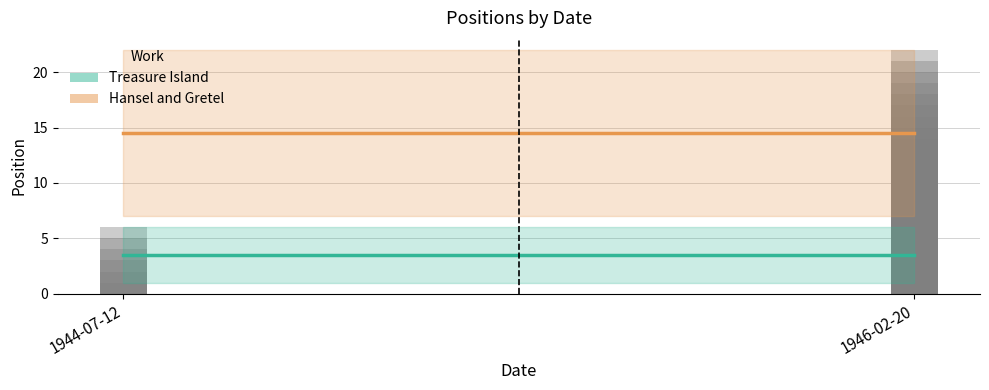

What is the approximate value of Hansel and Gretel at 1946-02-20?

14.5